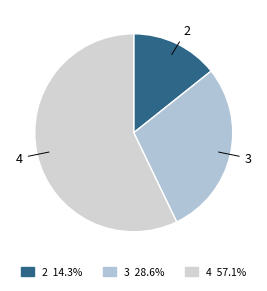

Do 2 and 3 together represent more than half of the pie?

No